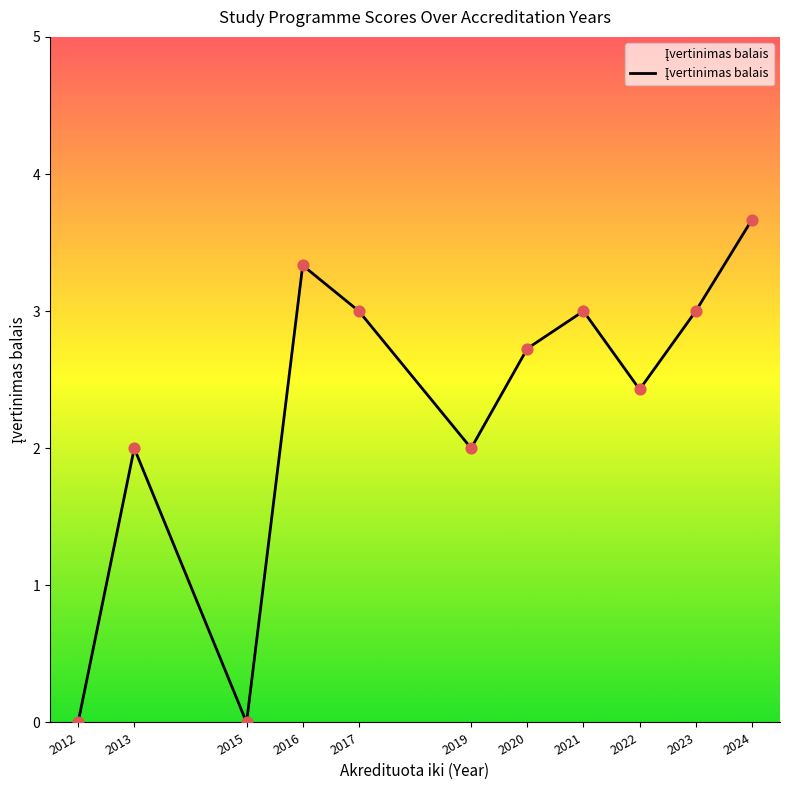

Which has a higher value, 2017 or 2013?

2017